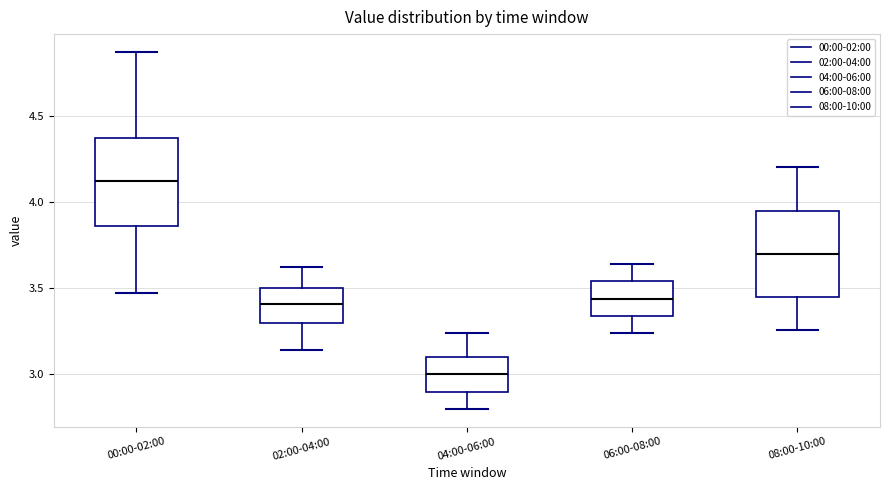

Which box has the lowest median line?

04:00-06:00